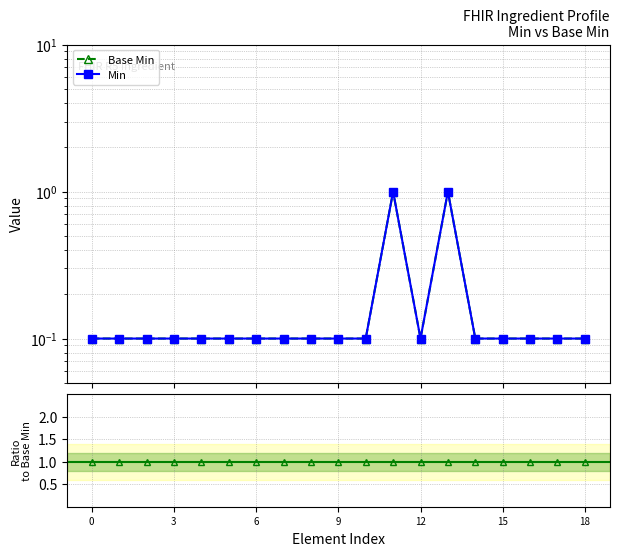

Is it true that Min equals 0.1 at 7?

True